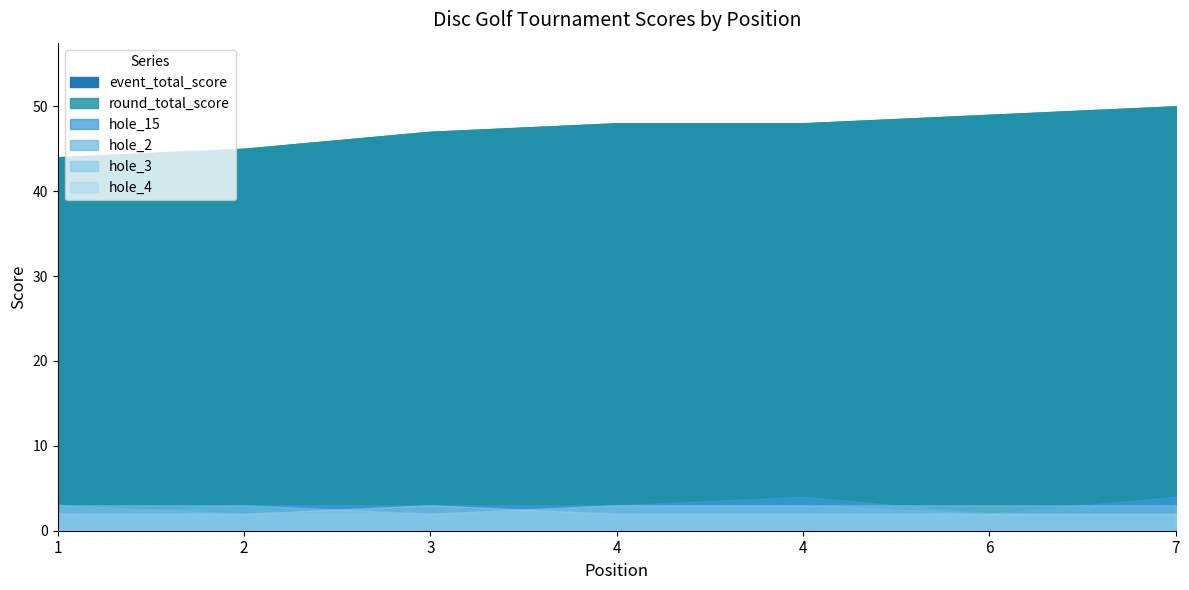

At which category is the sum across all series the highest?

7